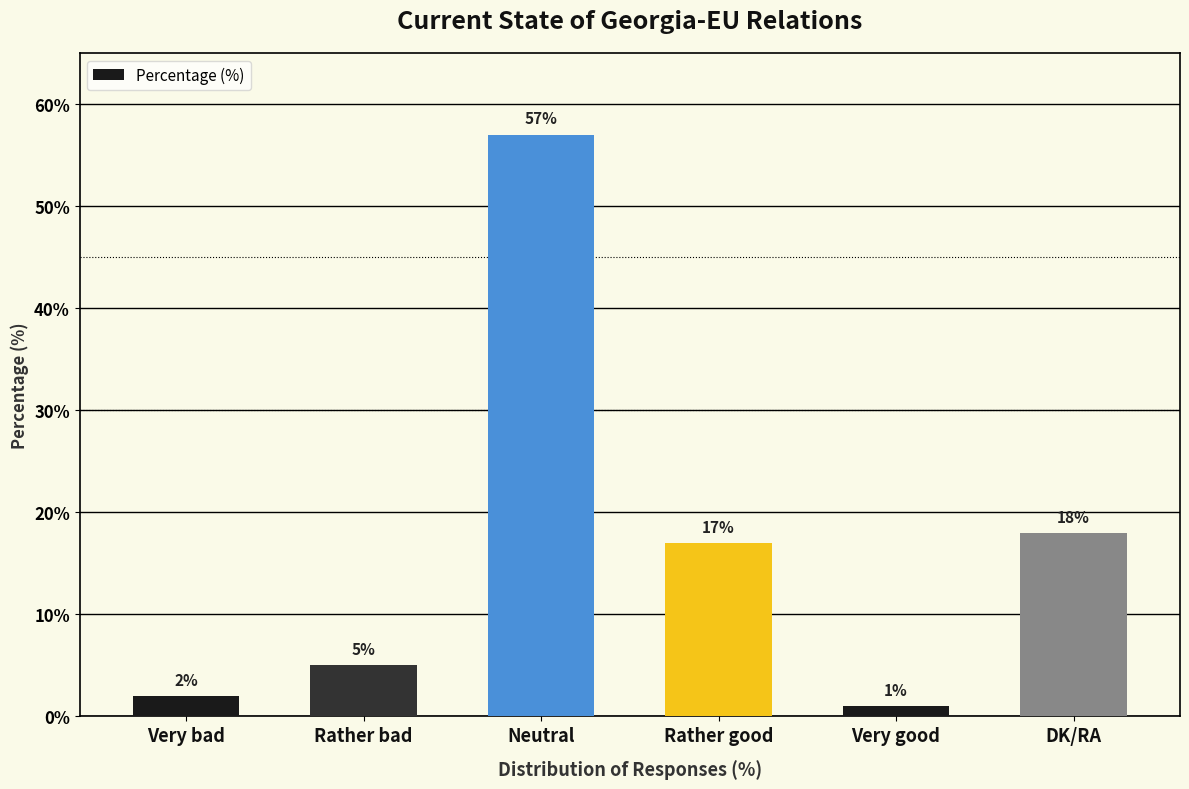

Are the bars horizontal?

No